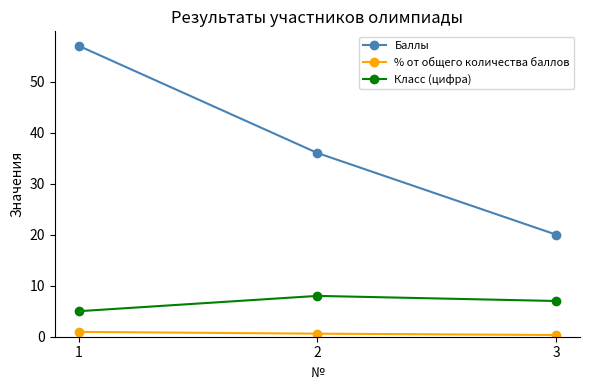

Which series has the largest total across all categories?

Баллы